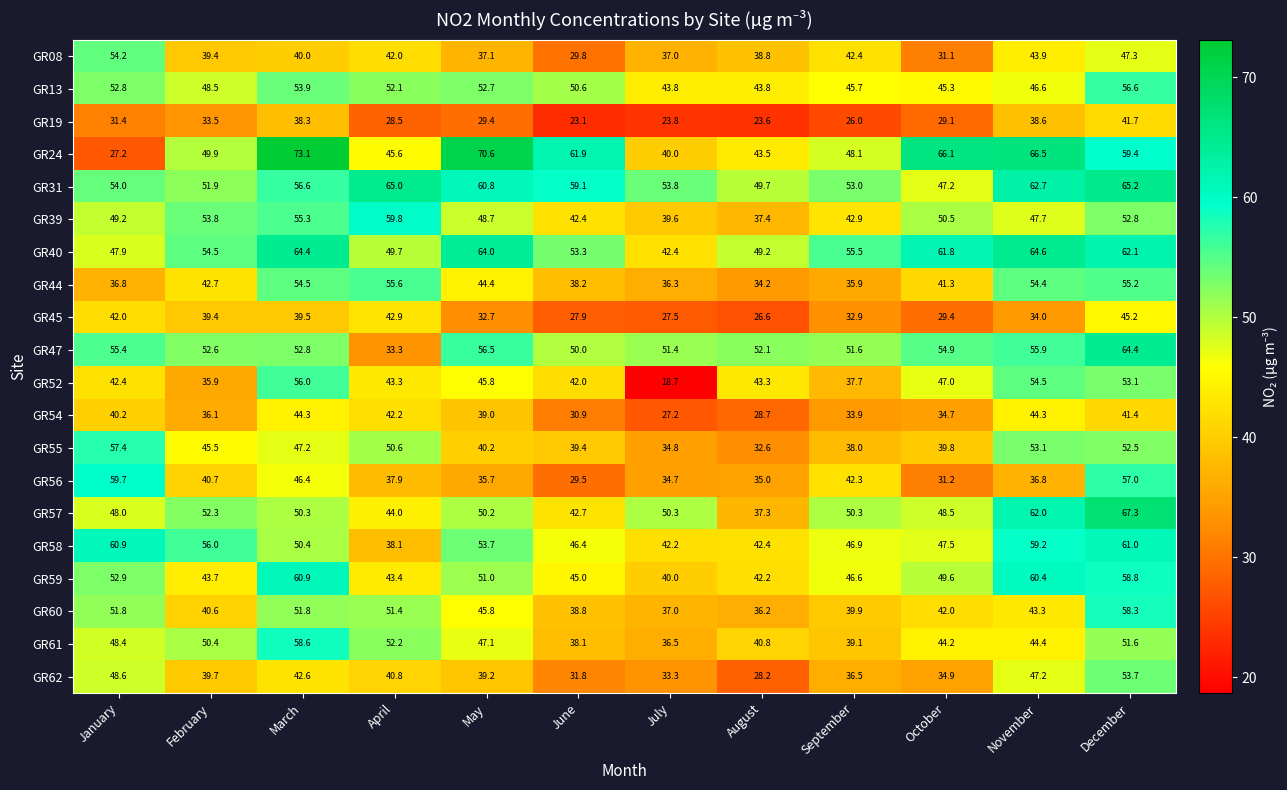

Is it true that GR39 equals 55.3 at March?

True